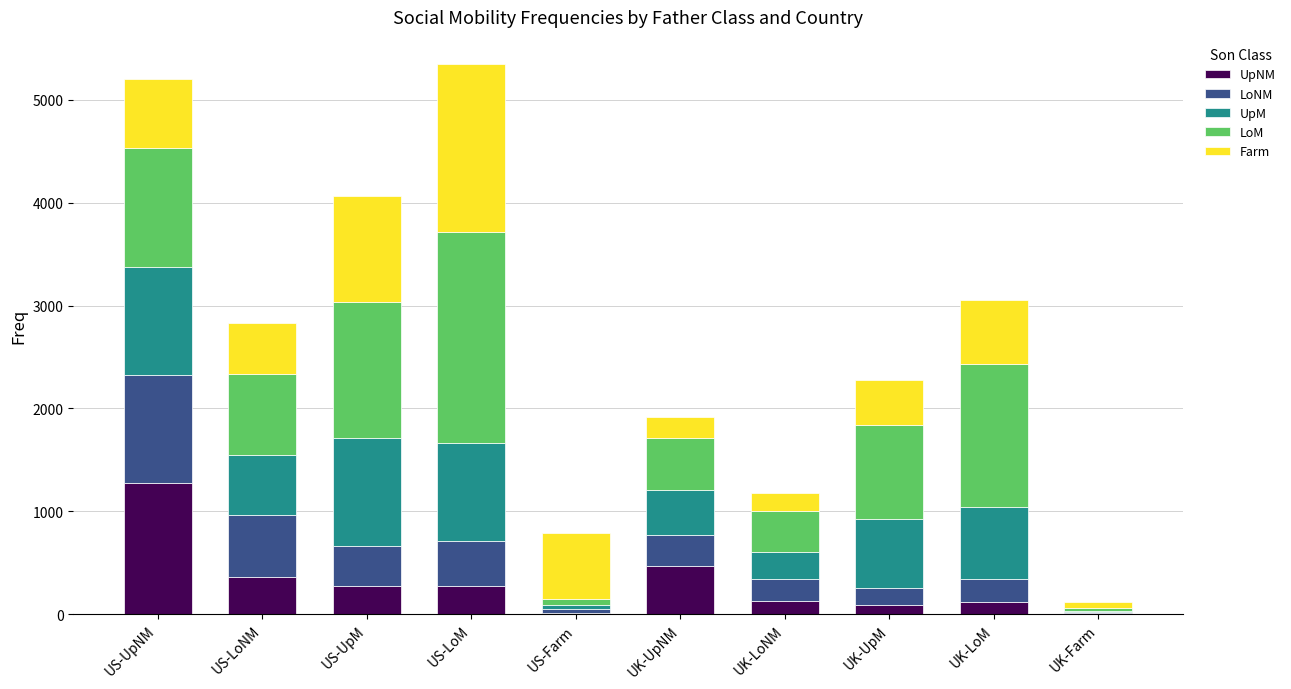

What is the total value across all series at US-LoNM?

2835